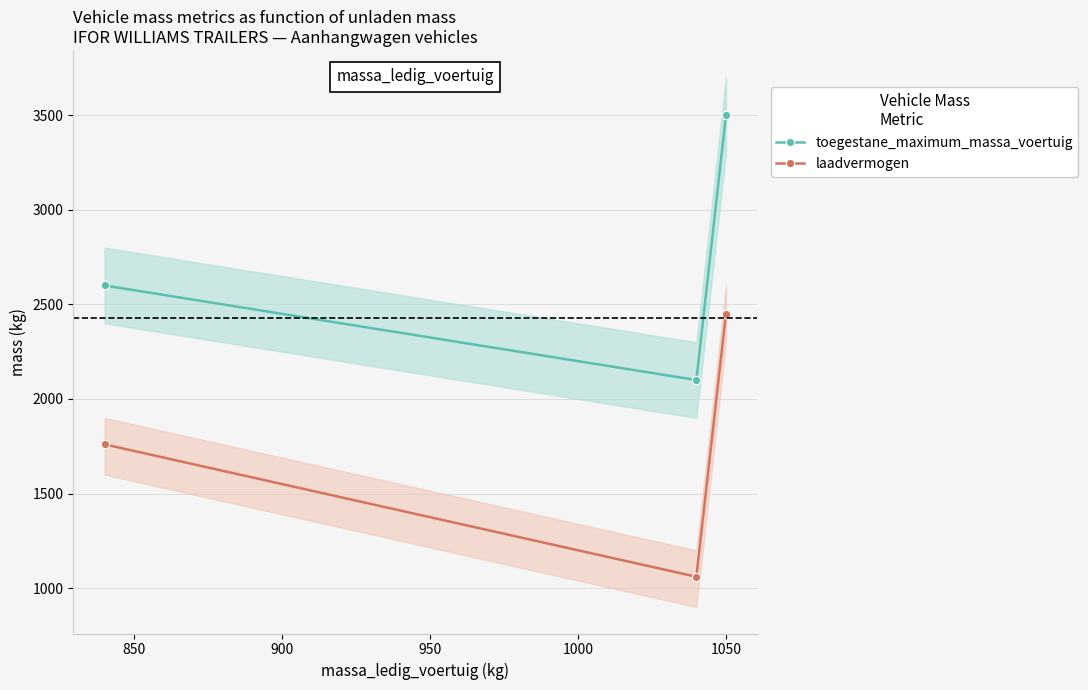

What is the value of the toegestane_maximum_massa_voertuig point at the 3rd from the left?

3500